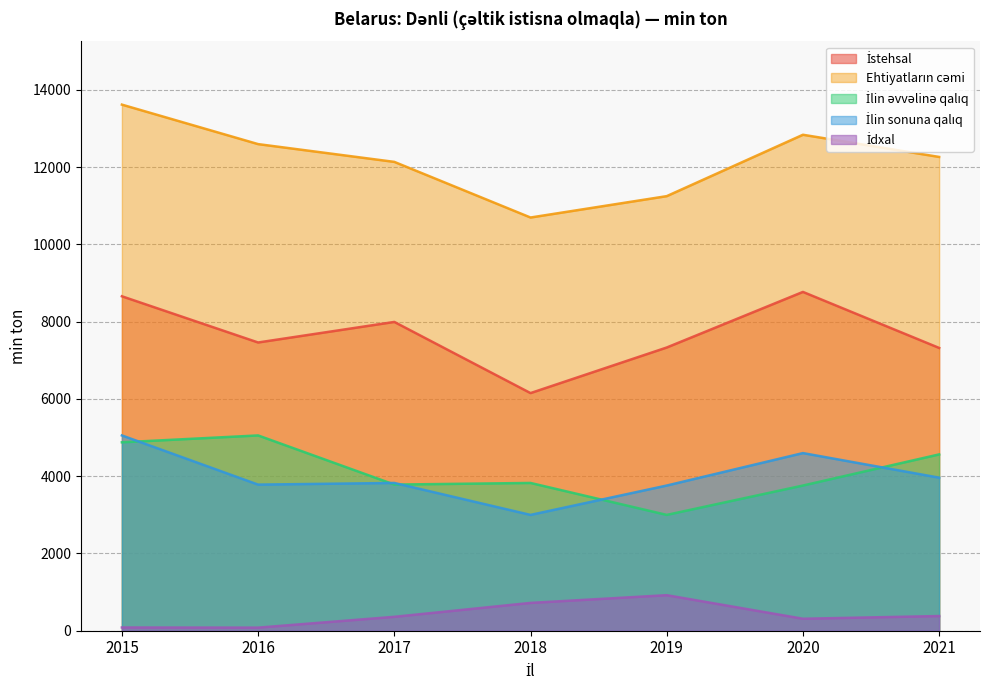

True or false: İstehsal has more than 2 interior local peaks.

False